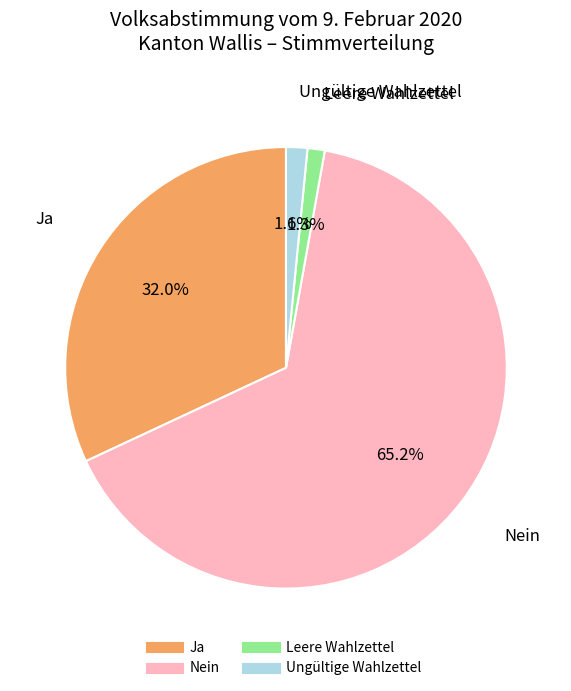

How many slices are in this pie chart?

4